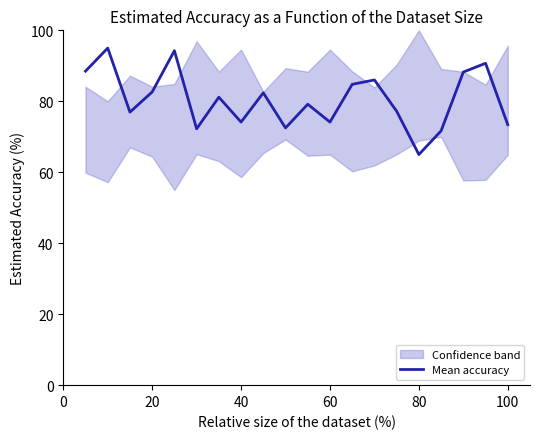

True or false: there are more than 2 points higher than both neighbors.

True